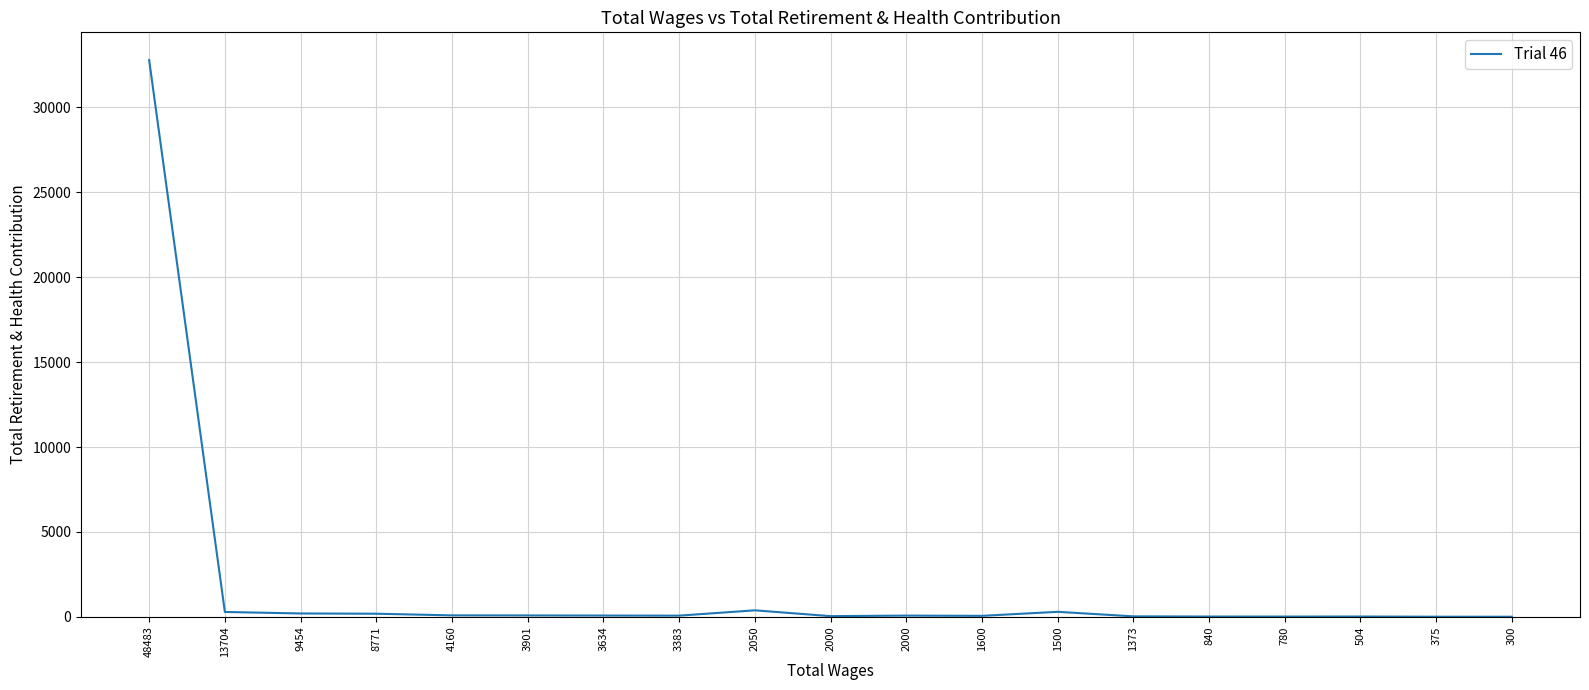

What is the difference between the maximum and minimum values?

32781